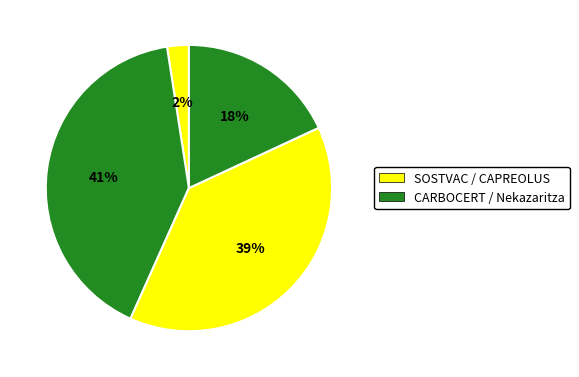

How many slices are in this pie chart?

4